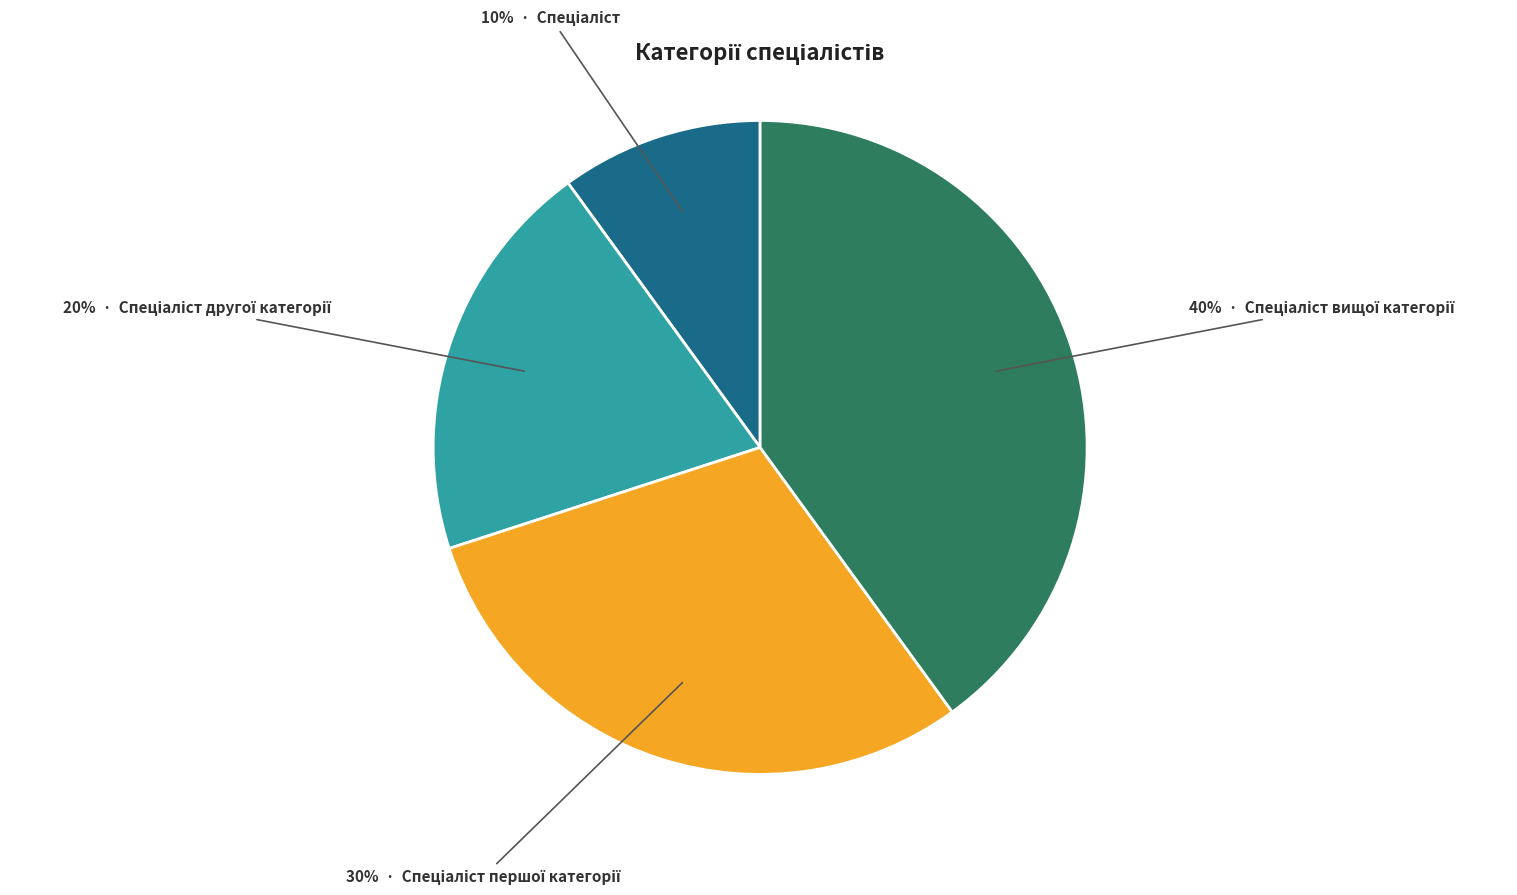

Count the number of slices in the pie.

4